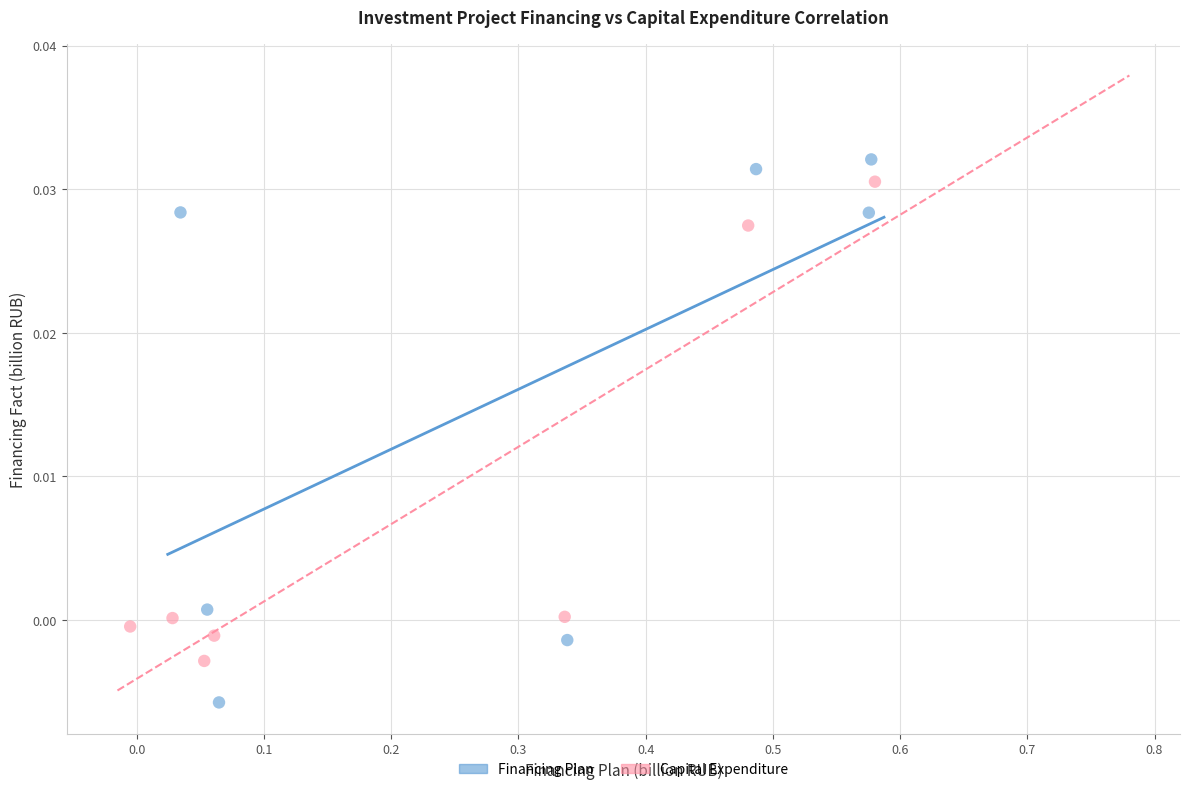

What are all the series names shown in the legend?

Financing Plan, Capital Expenditure